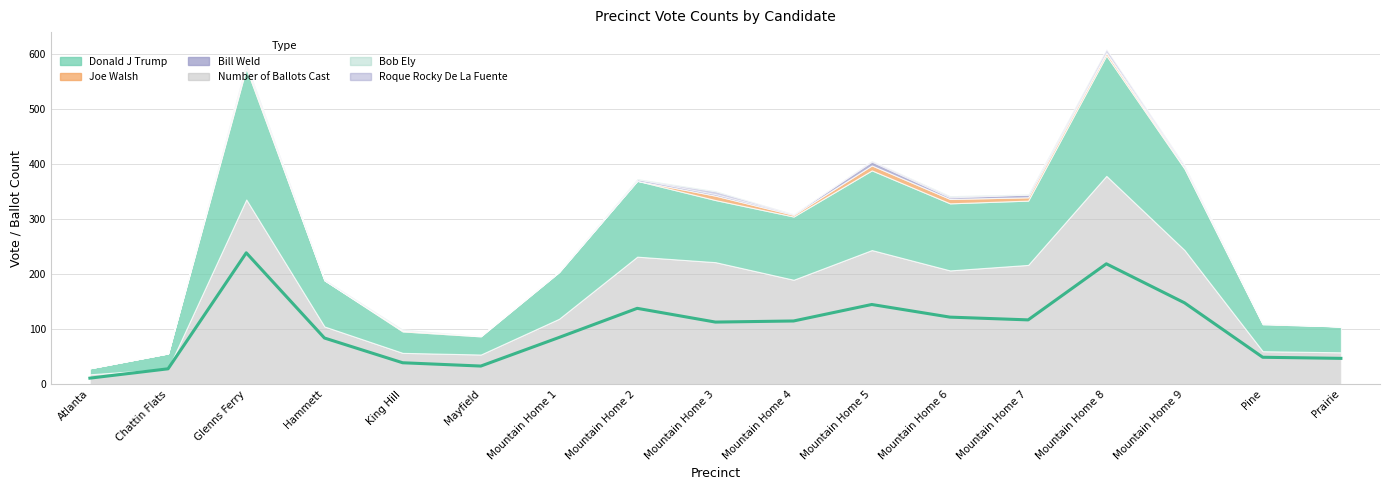

How many data points in Donald J Trump are less than 113?

8